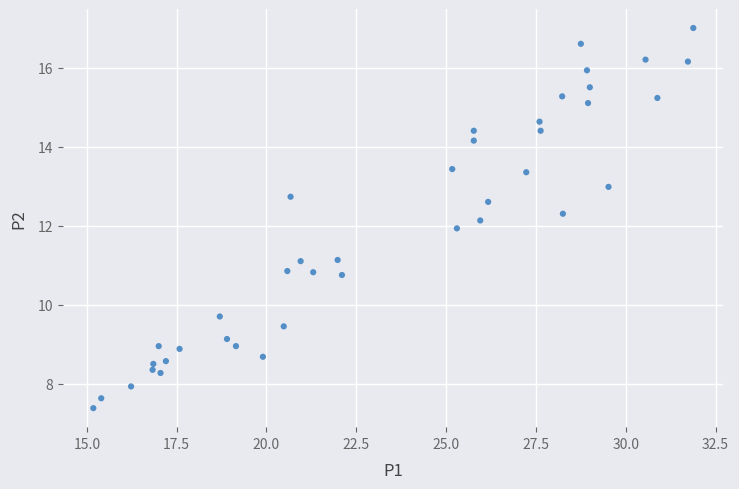

What is the range of Y values (max minus min)?

9.6